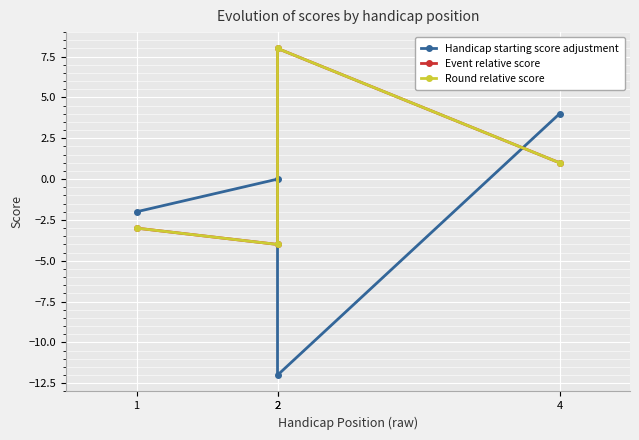

How many distinct data groups are displayed?

3